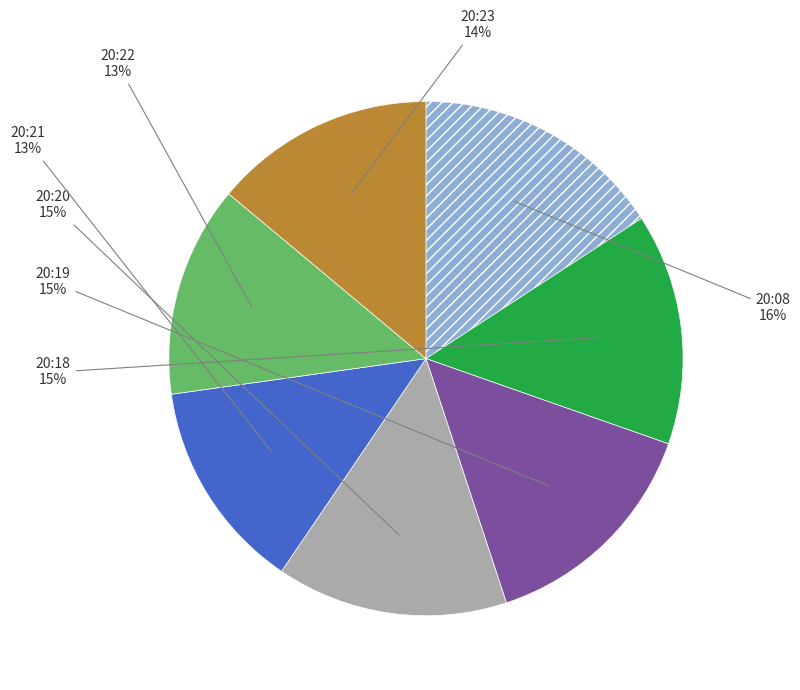

To the nearest percent, what is the average slice percentage?

14%